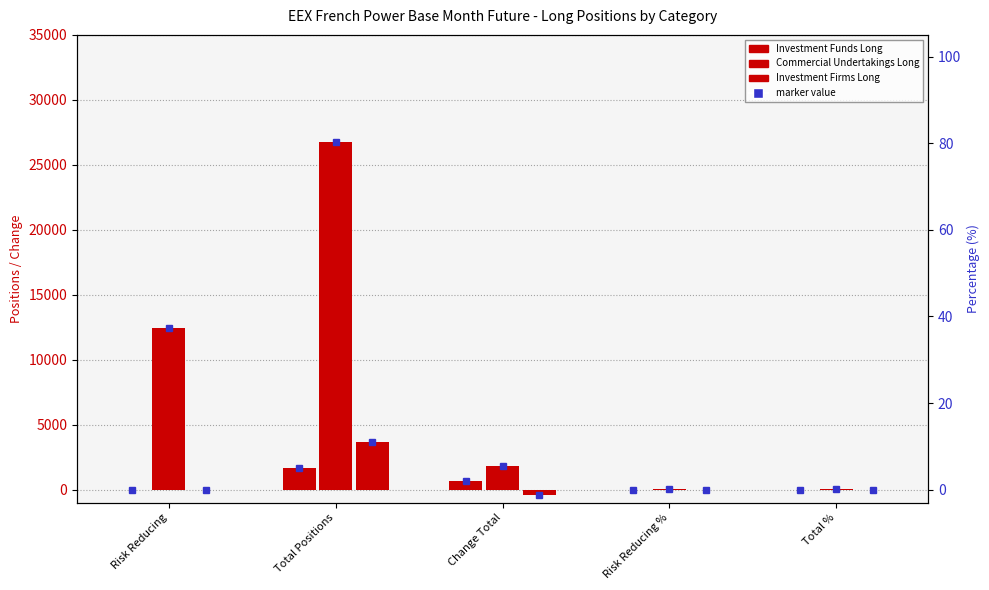

Reading left to right, what are all the values shown in this chart?

Investment Funds Long: Risk Reducing=7.0	Total Positions=1668.0	Change Total=686.9	Risk Reducing %=0.0	Total %=5.2
Commercial Undertakings Long: Risk Reducing=12449.0	Total Positions=26748.0	Change Total=1858.0	Risk Reducing %=38.7	Total %=83.1
Investment Firms Long: Risk Reducing=0.0	Total Positions=3662.0	Change Total=-423.0	Risk Reducing %=0.0	Total %=11.4